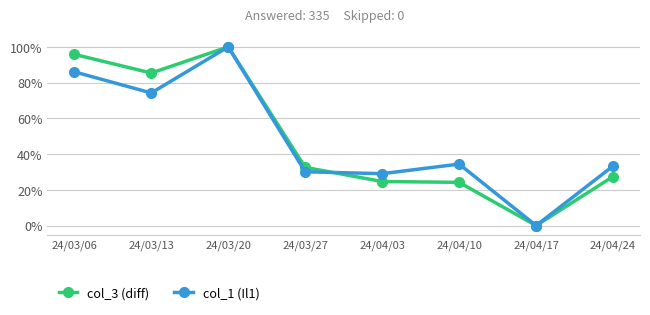

Which category has the lowest value in the col_1 (Il1) series?

24/04/17